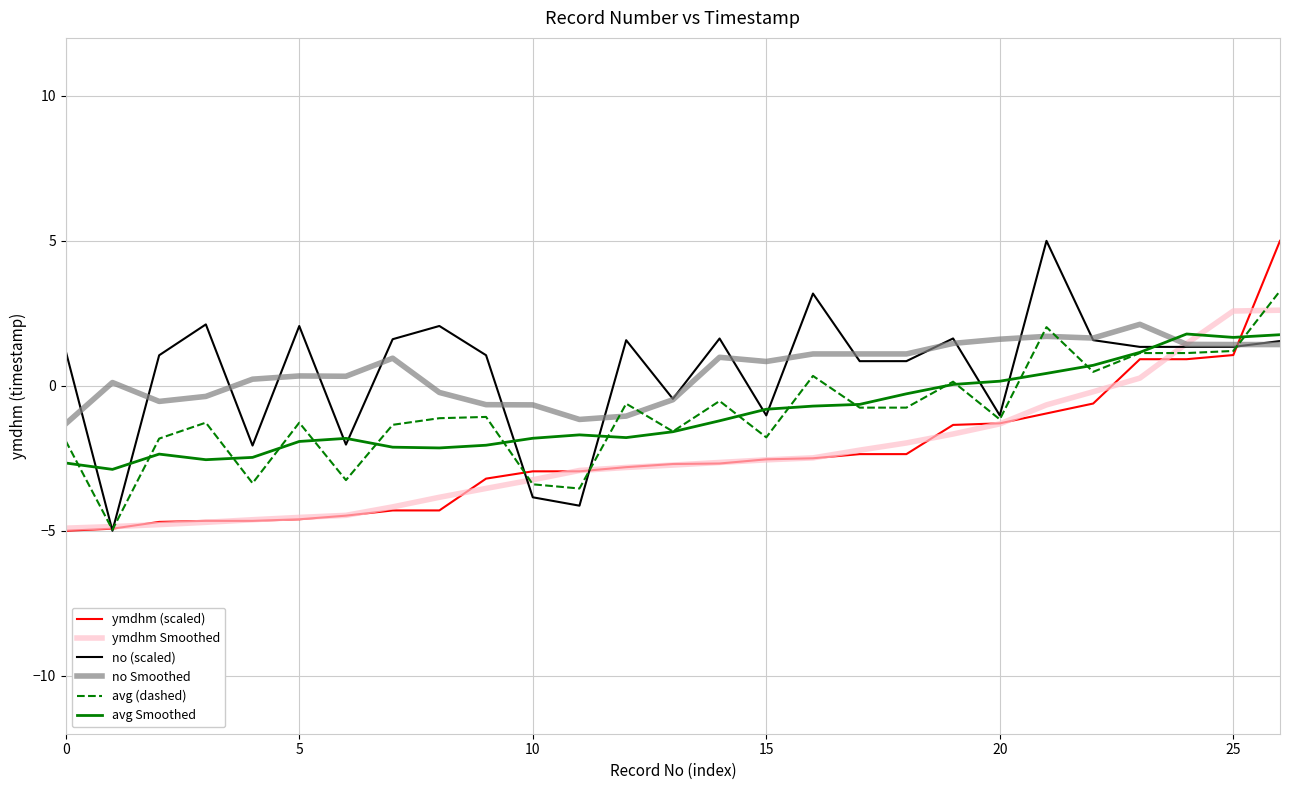

What is the highest value of the no Smoothed series?

2.1